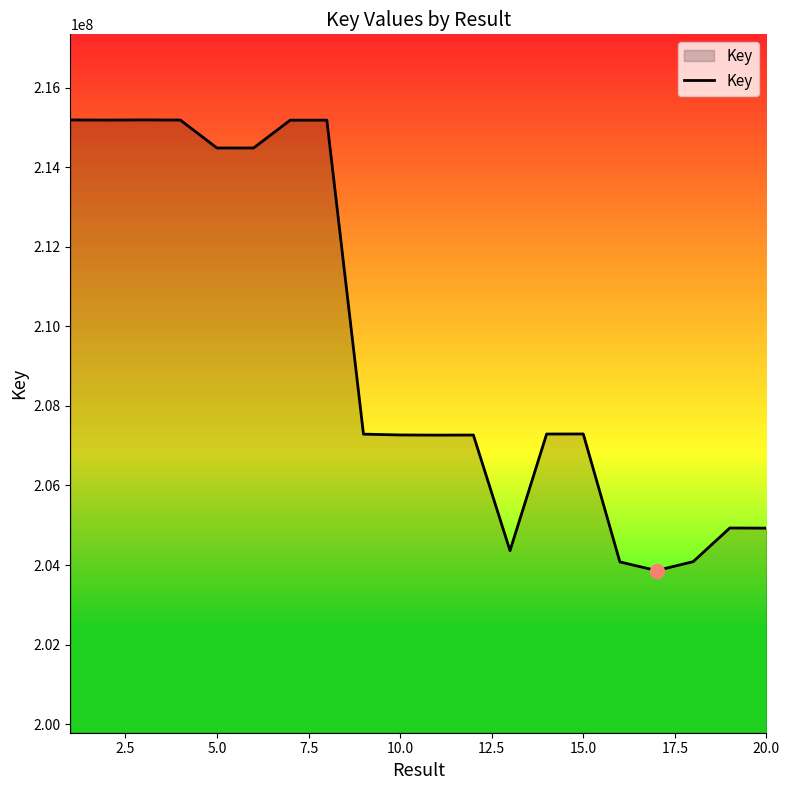

What is the difference between the maximum and minimum values?

11328449